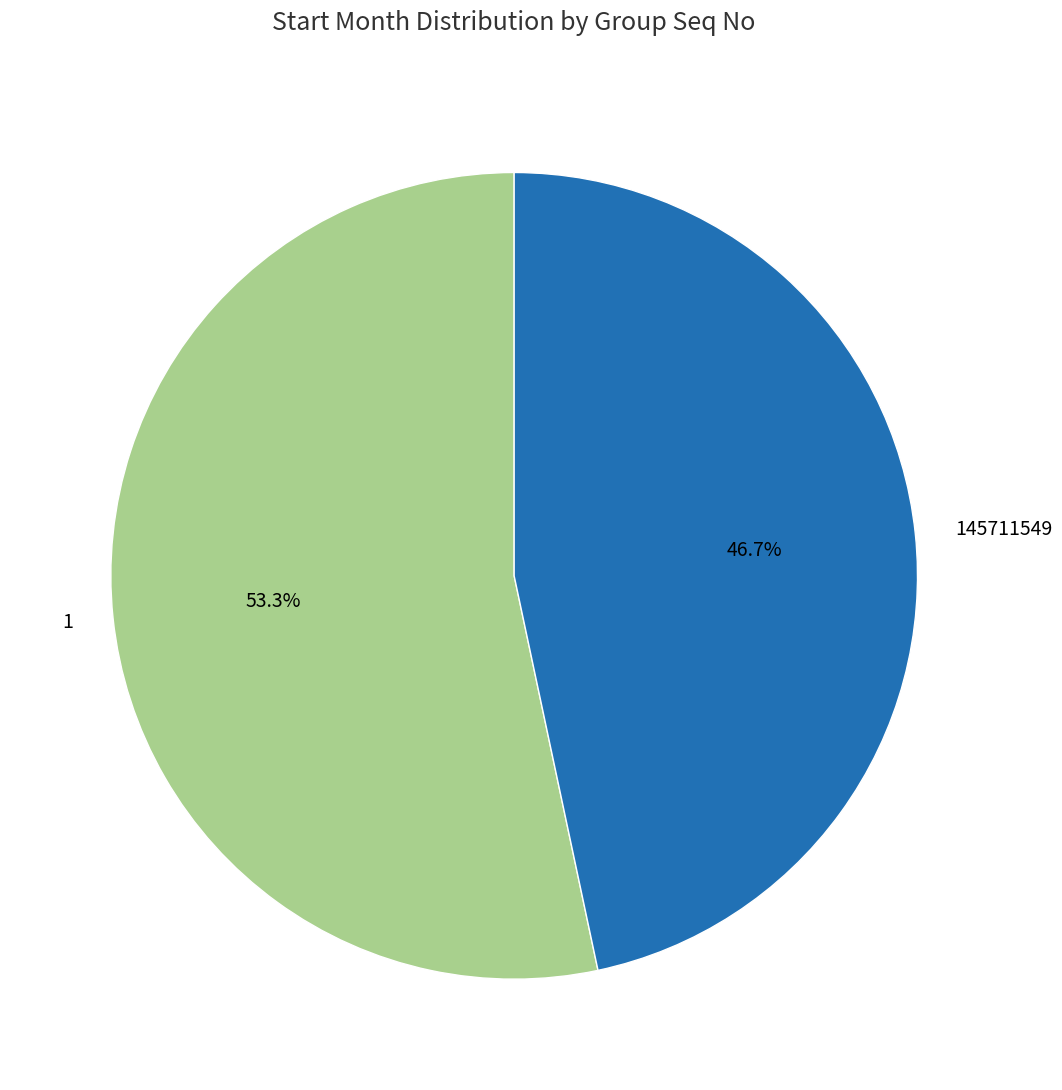

How many segments does this pie chart have?

2